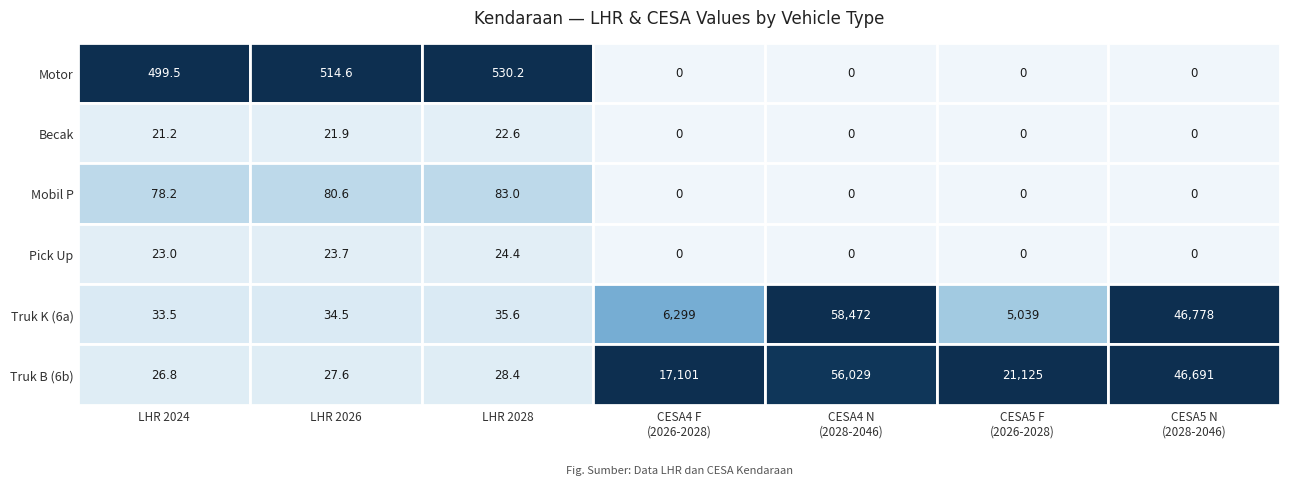

Which series changed the most between 0 and 6?

Truk K (6a)